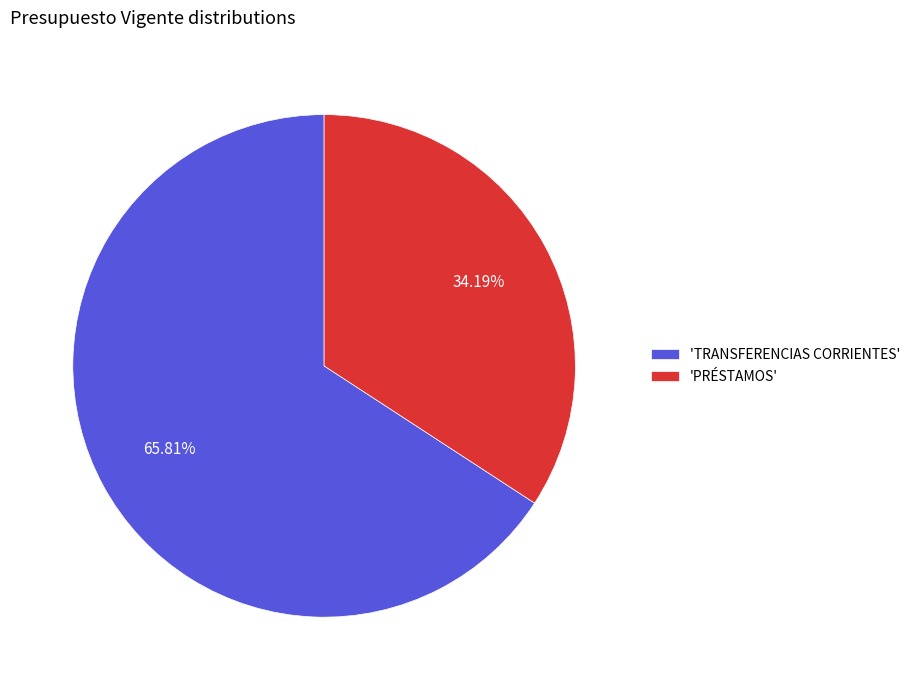

Do 'PRÉSTAMOS' and 'TRANSFERENCIAS CORRIENTES' together represent more than half of the pie?

Yes